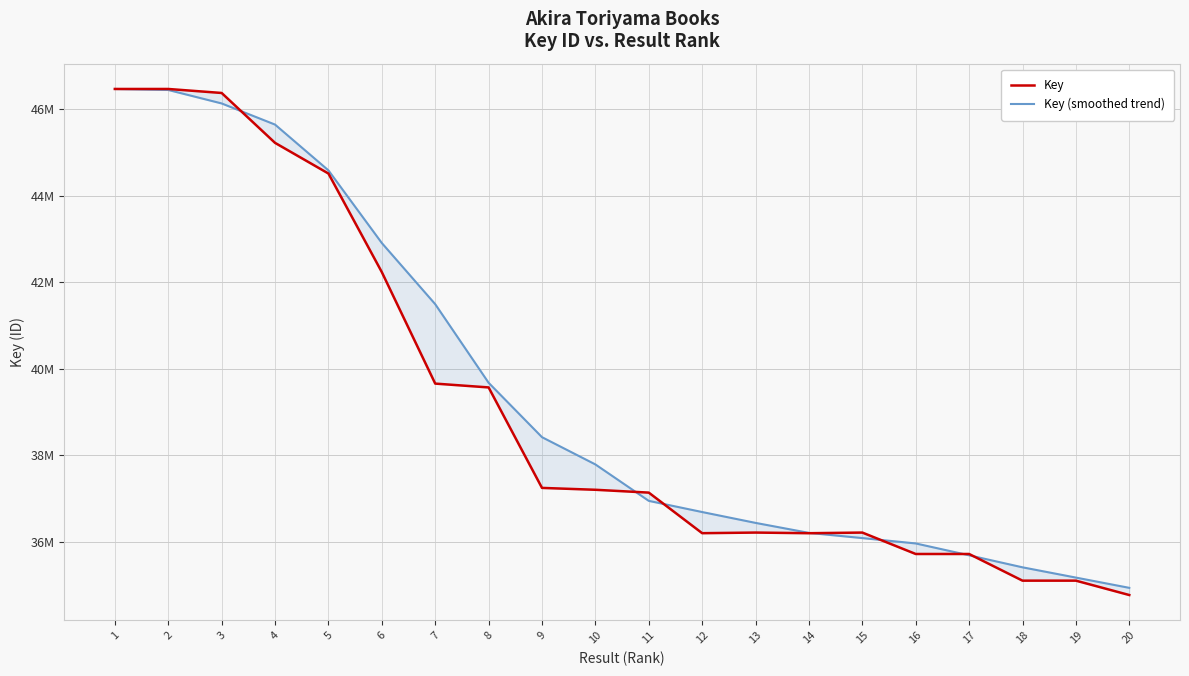

What is the difference between the maximum and minimum values in the Key series?

11704164